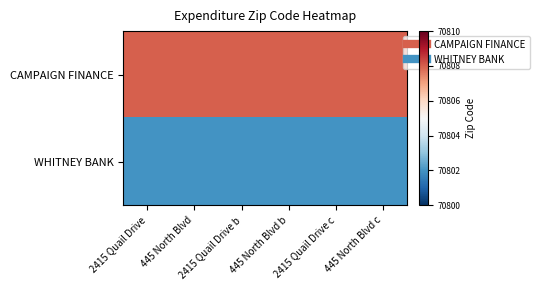

What is the total value across all series at 2415 Quail Drive b?

141610